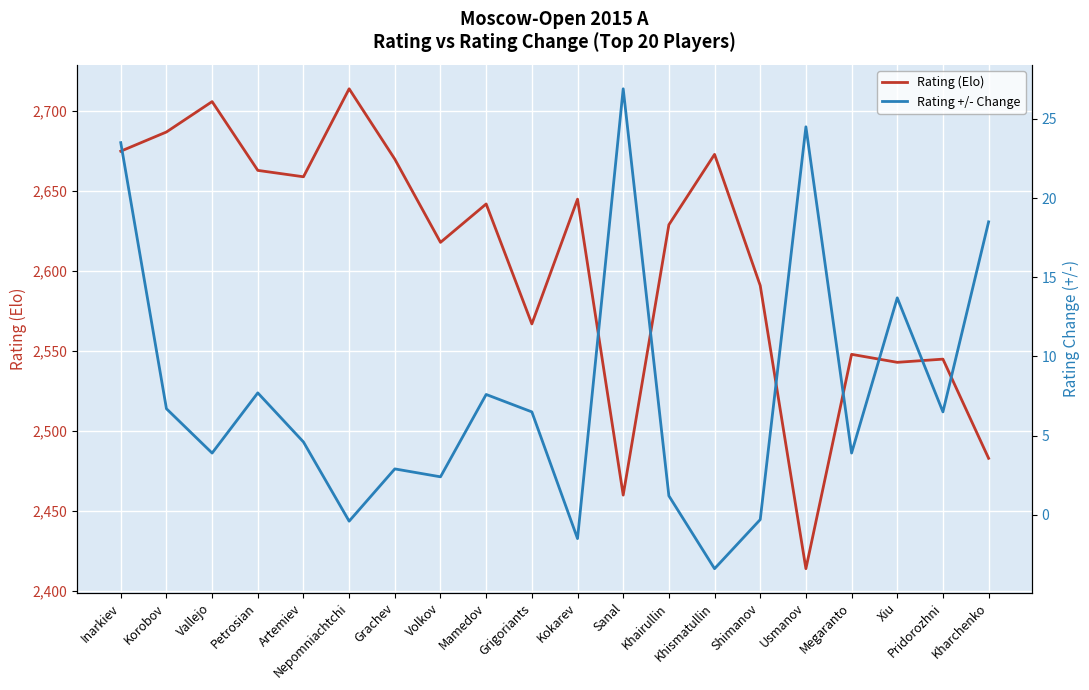

Is the value of Rating (Elo) at Shimanov greater than the value of Rating +/- Change at Kokarev?

Yes